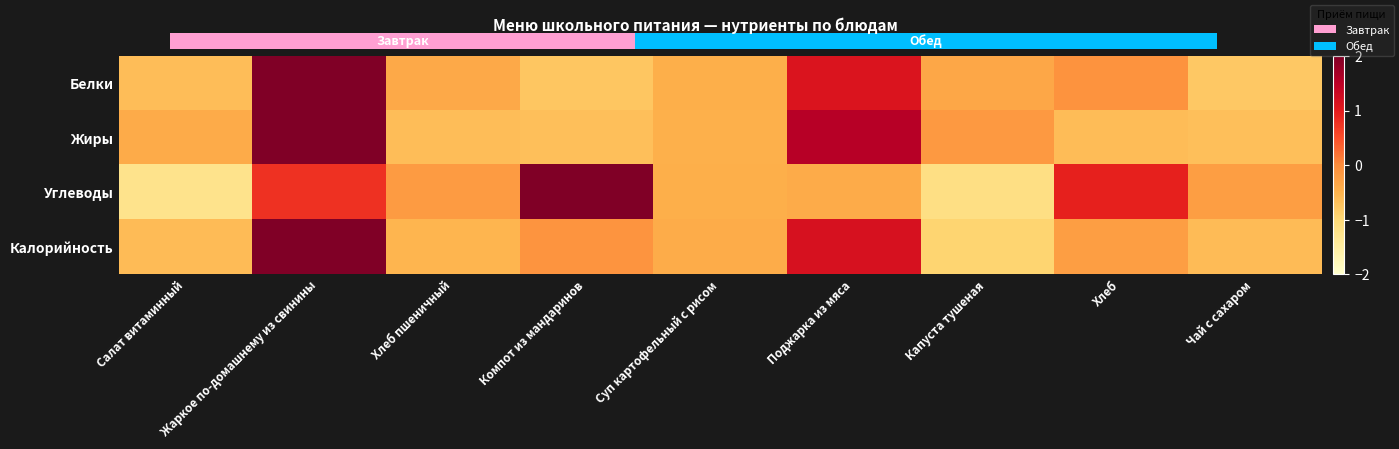

Which series changed the most between Хлеб пшеничный and Компот из мандаринов?

Углеводы